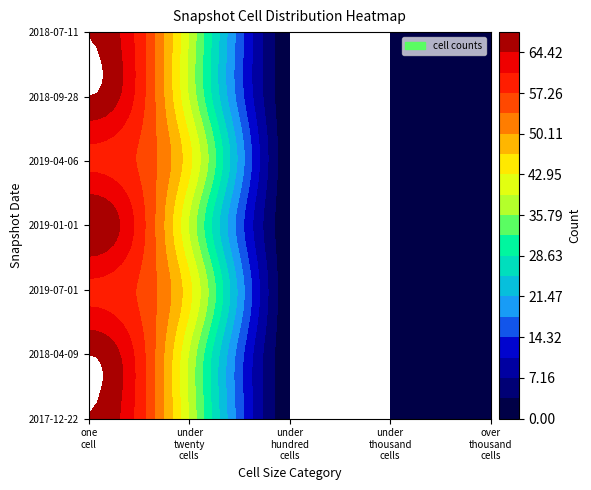

Which series has the largest range (max minus min)?

2017-12-22